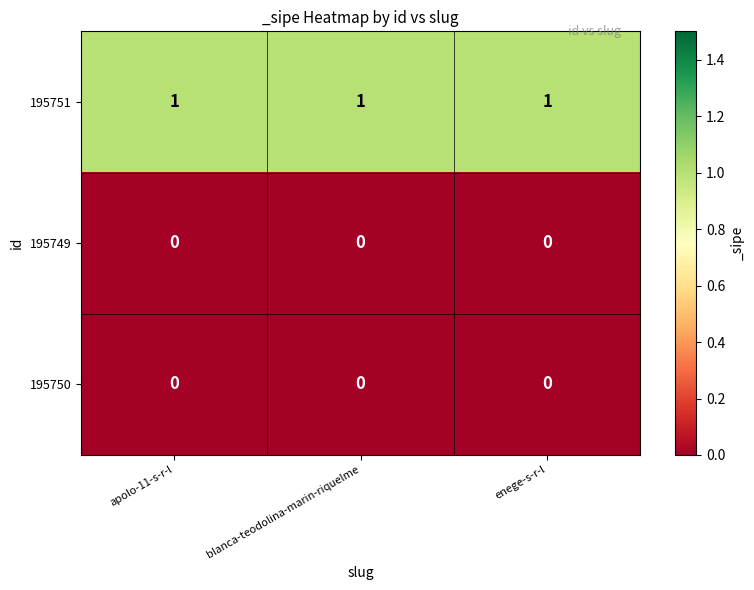

What is the maximum value shown in the chart?

1